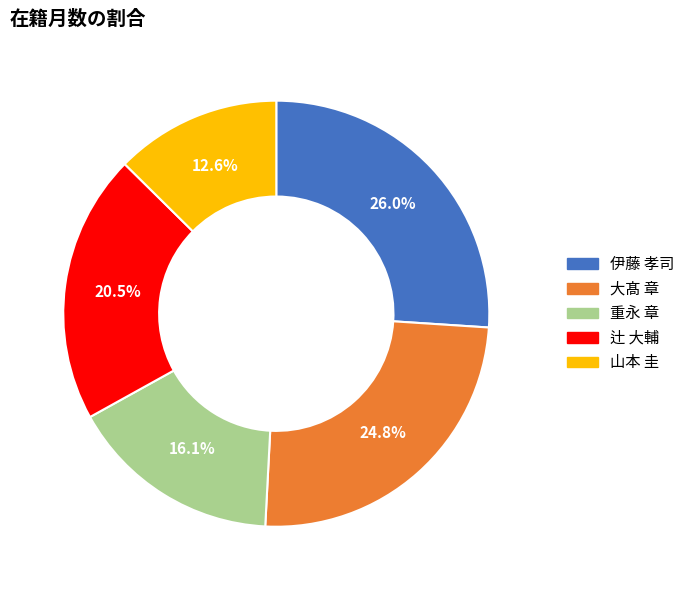

Does any single category account for the majority?

No